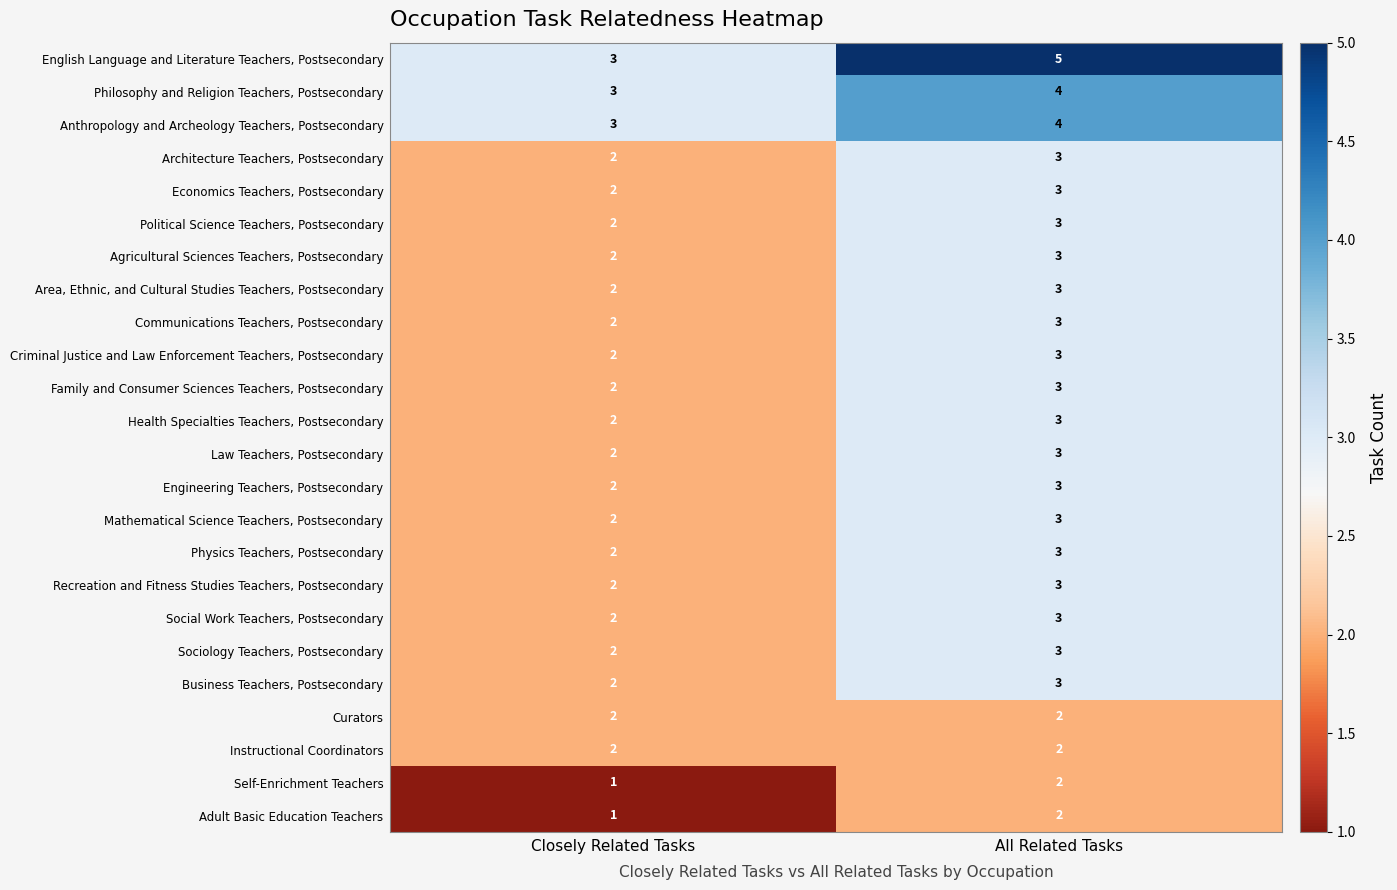

What is the sum of the Family and Consumer Sciences Teachers, Postsecondary values at All Related Tasks and Closely Related Tasks?

5